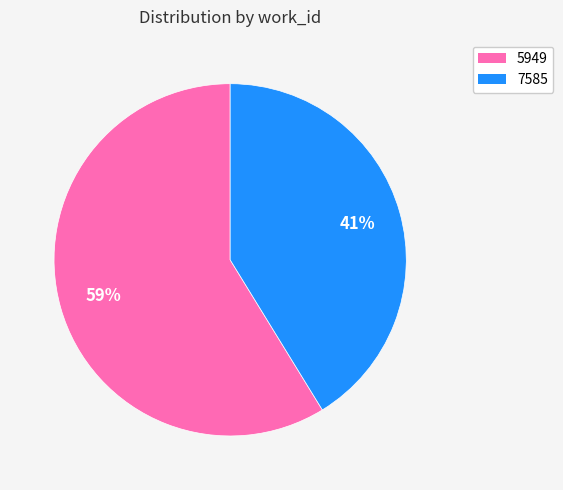

Is there a majority slice in this chart?

Yes